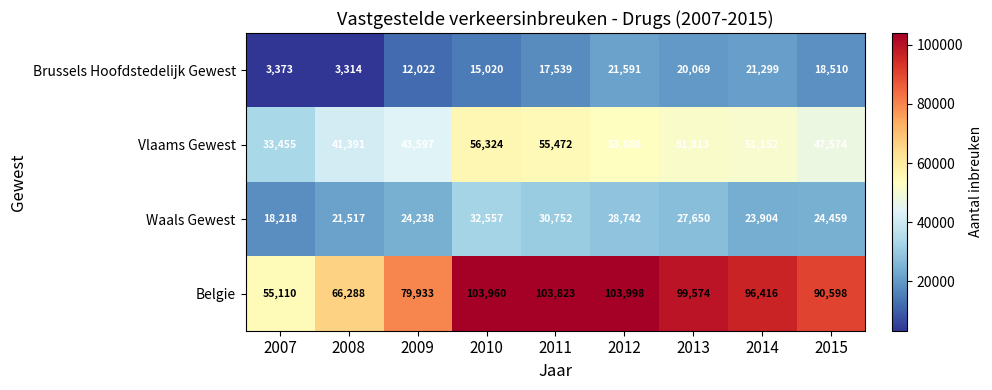

At which category does the chart reach its minimum across all series?

2008